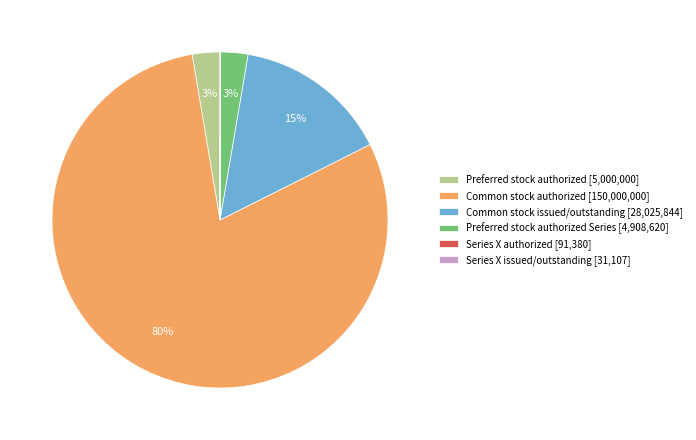

To the nearest percent, what percentage of the pie is Preferred stock authorized Series [4,908,620]?

3%